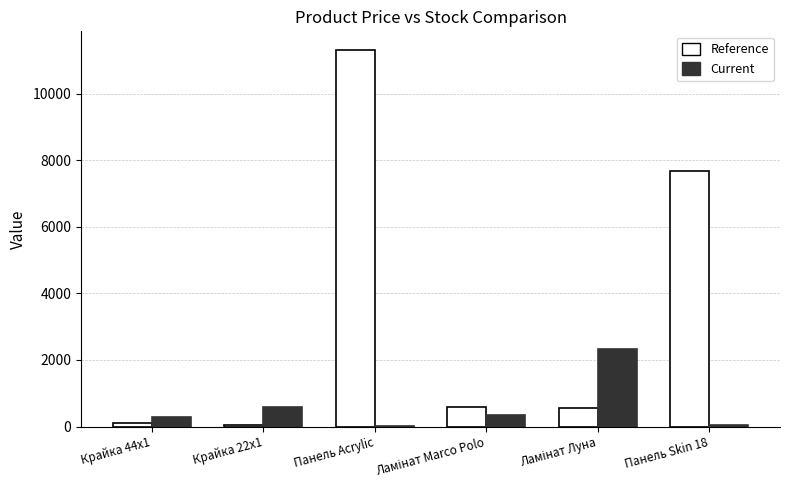

What is the average value of the Current series?

605.7